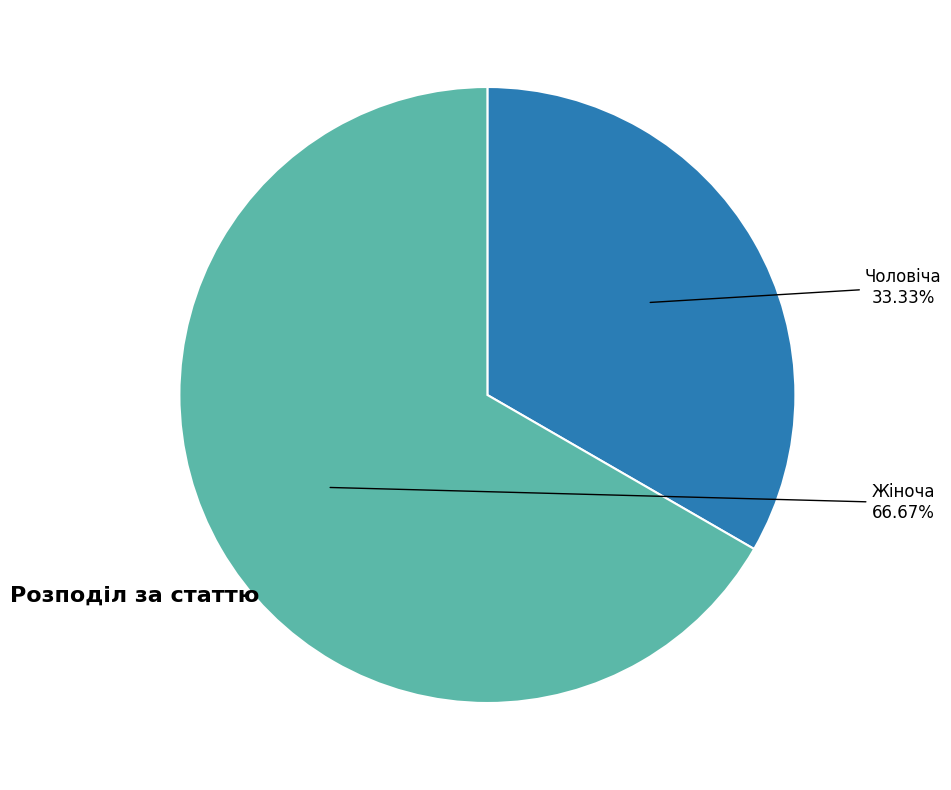

Count the number of slices in the pie.

2